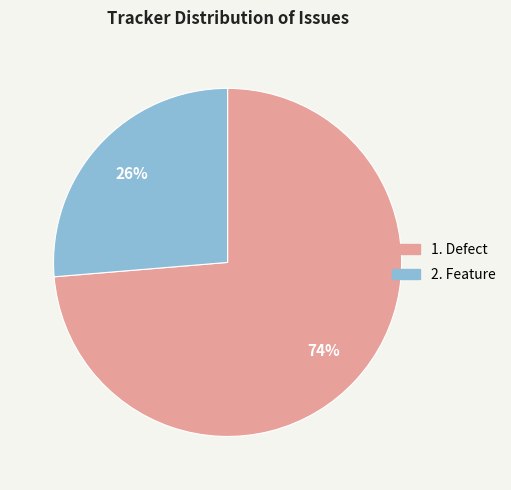

How many slices are in this pie chart?

2